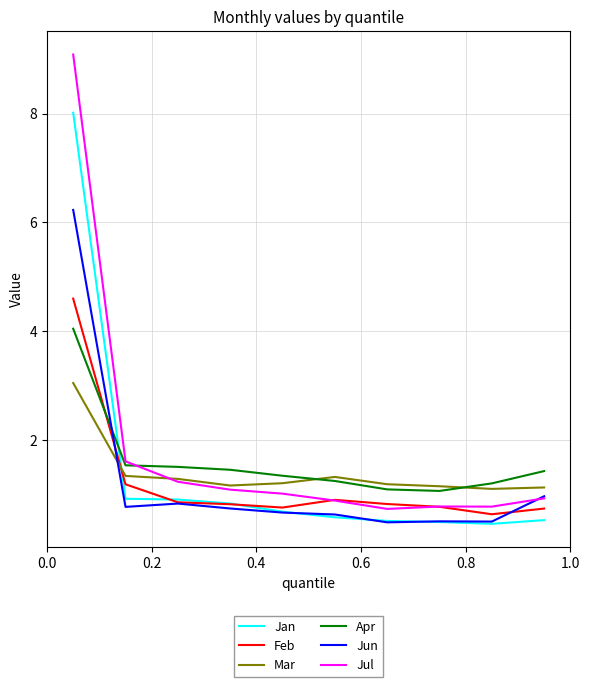

Count the number of categories in the chart.

10